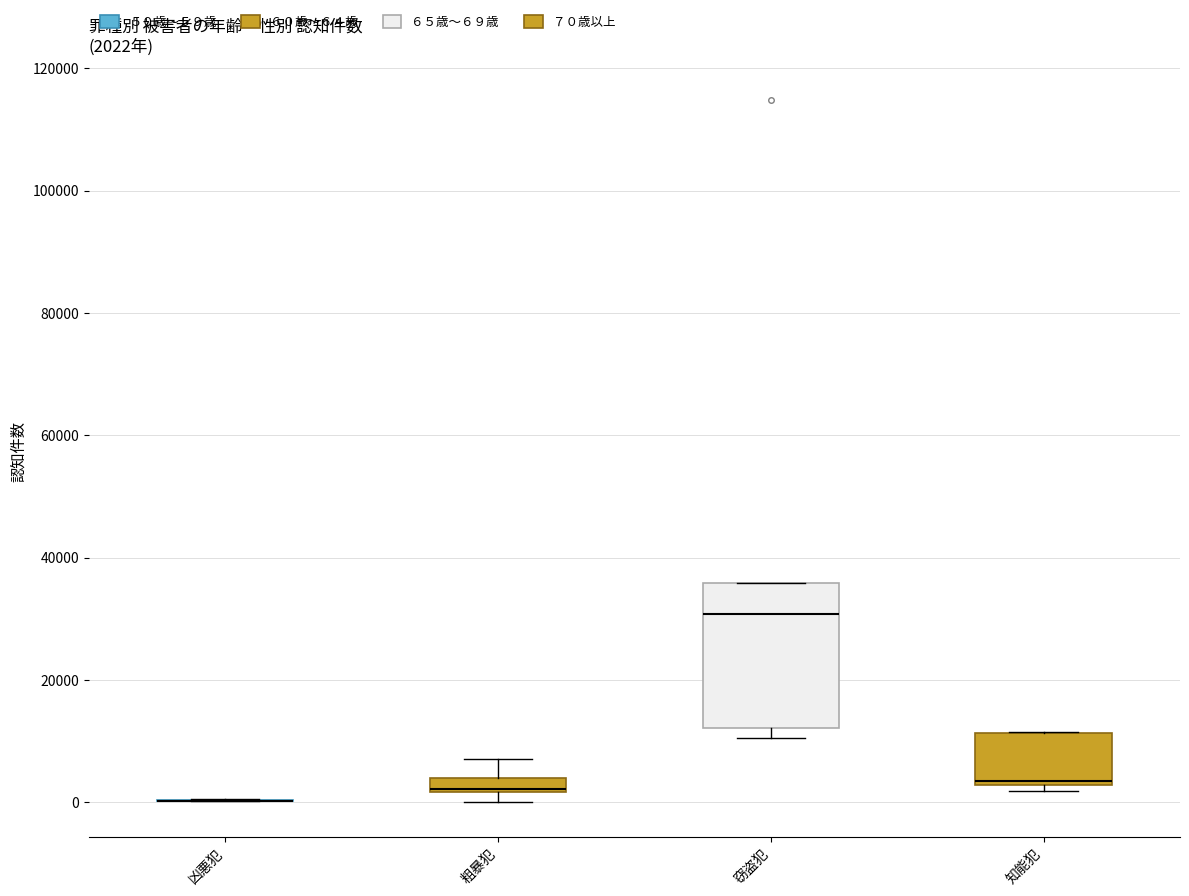

Which box is the tallest, from its lower edge to its upper edge?

窃盗犯